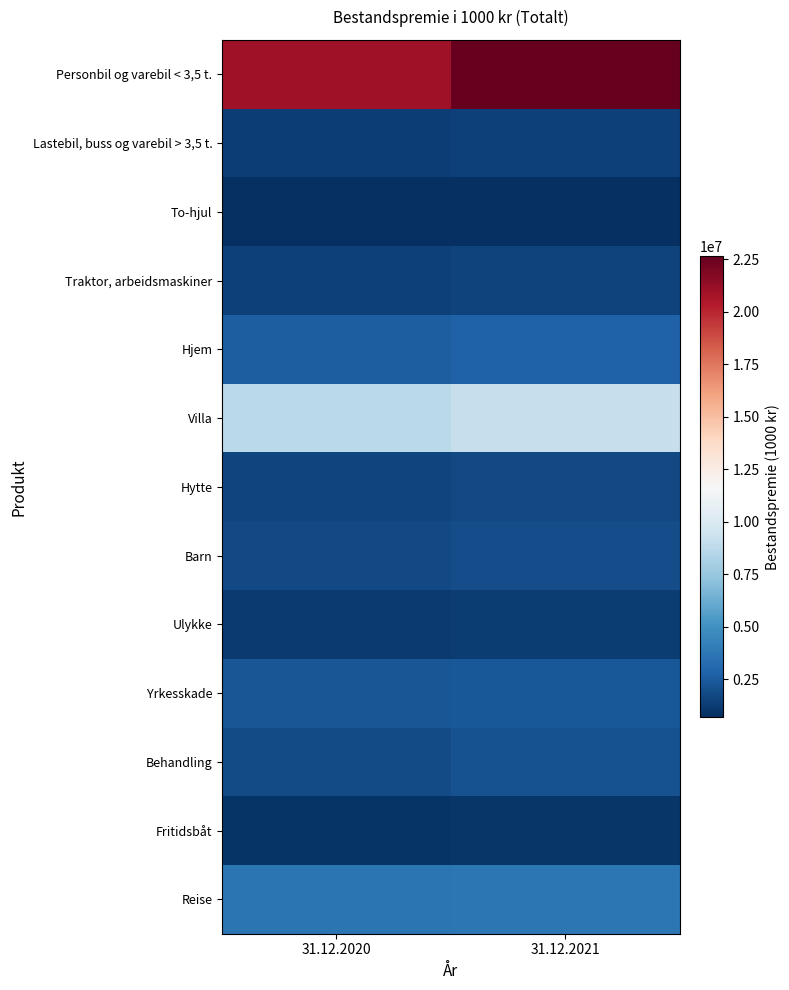

List the series in order of their peak value, highest first.

Personbil og varebil < 3,5 t., Villa, Reise, Hjem, Yrkesskade, Behandling, Barn, Hytte, Traktor, arbeidsmaskiner, Lastebil, buss og varebil > 3,5 t., Ulykke, Fritidsbåt, To-hjul